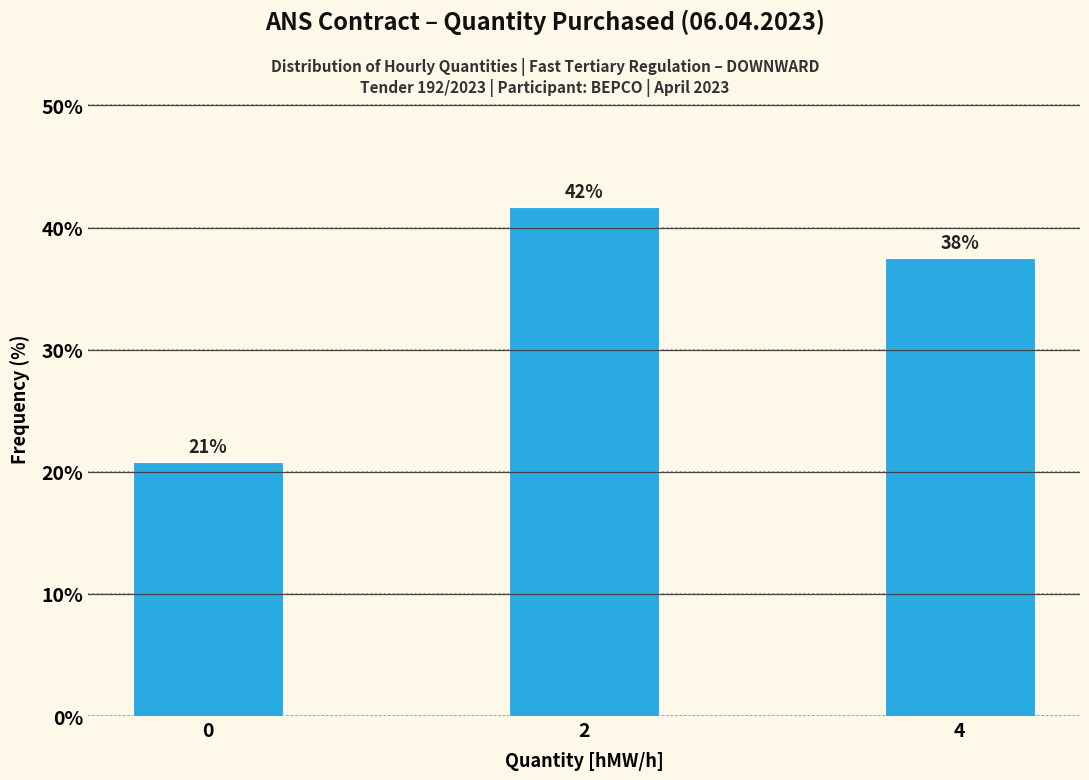

Does the chart contain any negative values?

No